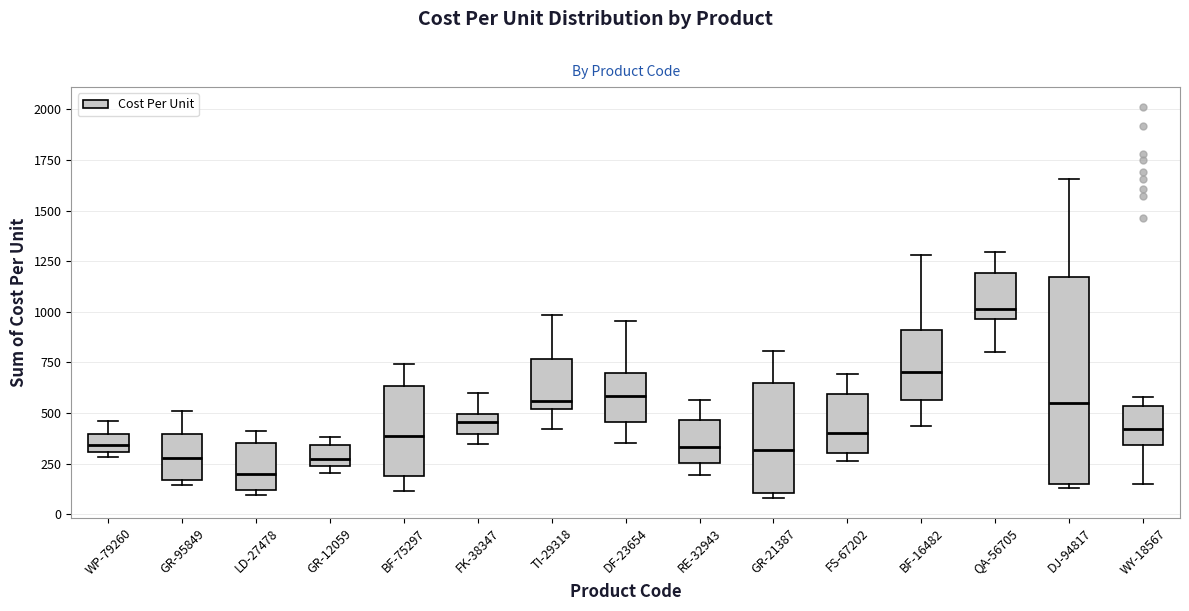

Which box's median line is the lowest?

LD-27478